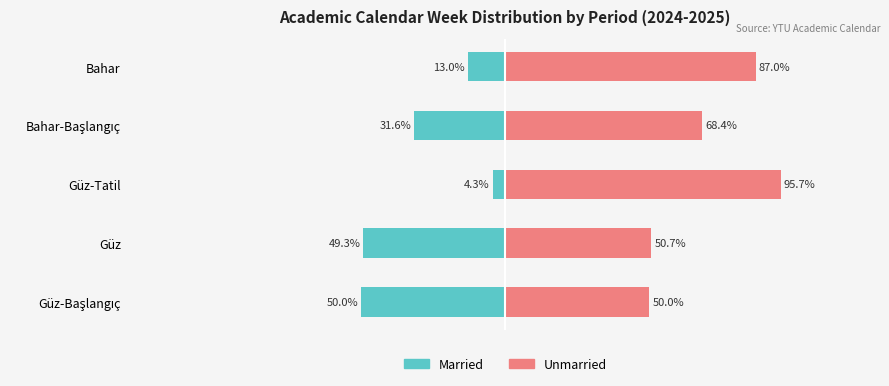

Rank the series at Güz-Tatil from highest to lowest value.

Unmarried, Married